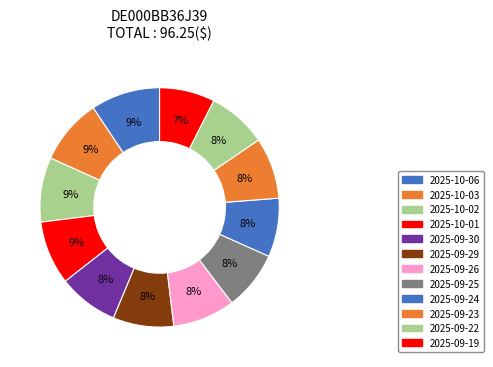

Rank the categories by value from highest to lowest.

2025-10-06, 2025-10-03, 2025-10-02, 2025-10-01, 2025-09-26, 2025-09-23, 2025-09-29, 2025-09-30, 2025-09-22, 2025-09-25, 2025-09-24, 2025-09-19